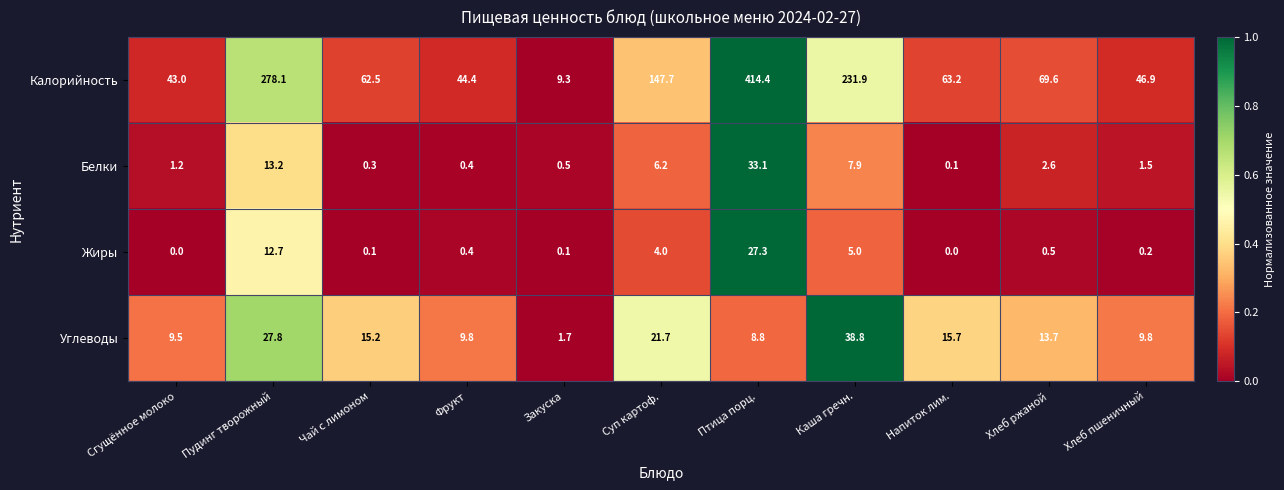

What is the difference between the maximum and minimum values in the Жиры series?

27.3